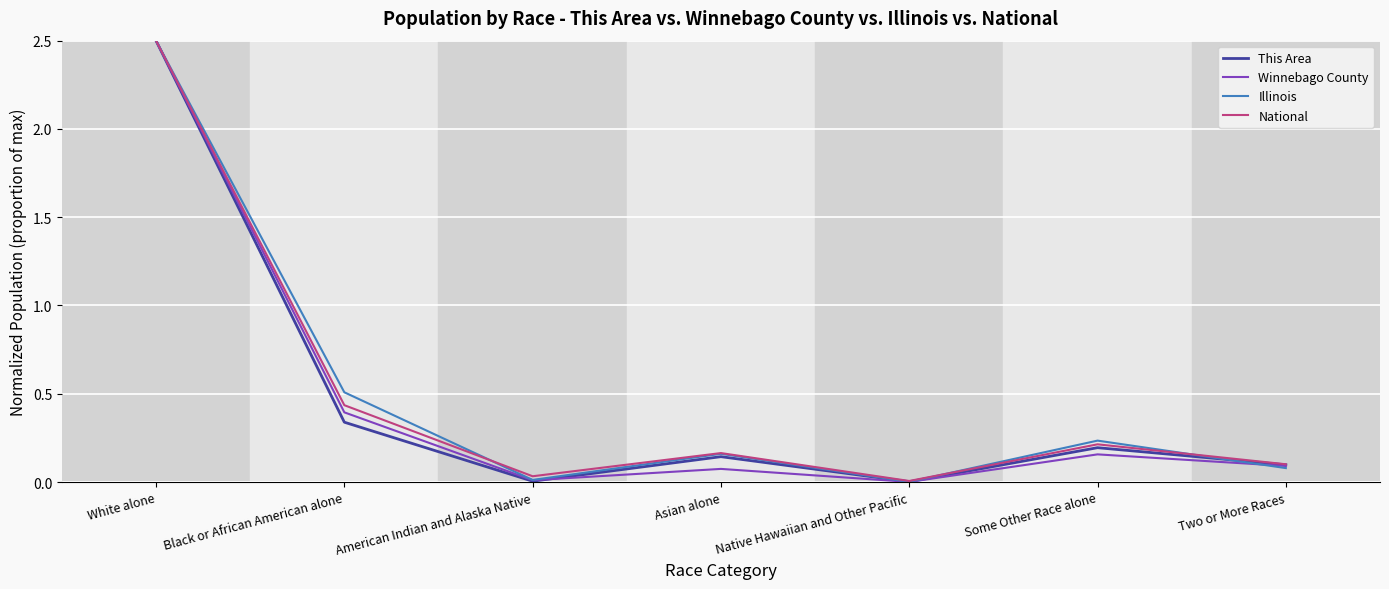

At which label is Illinois closest to 1?

Black or African American alone